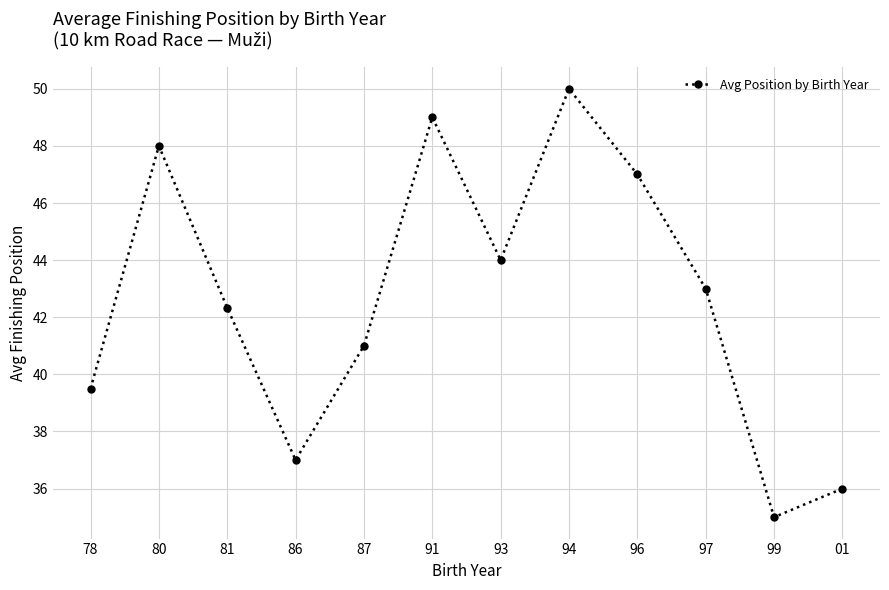

What is the difference between the values at 93 and 81?

1.7